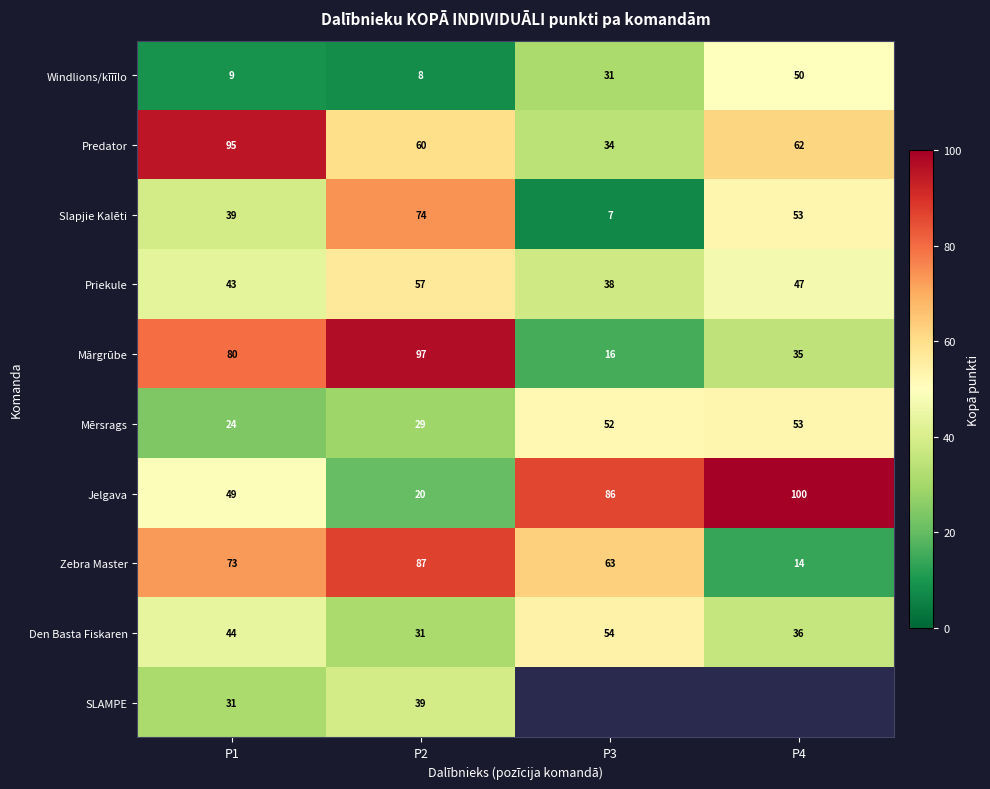

What is the highest value of the Predator series?

95